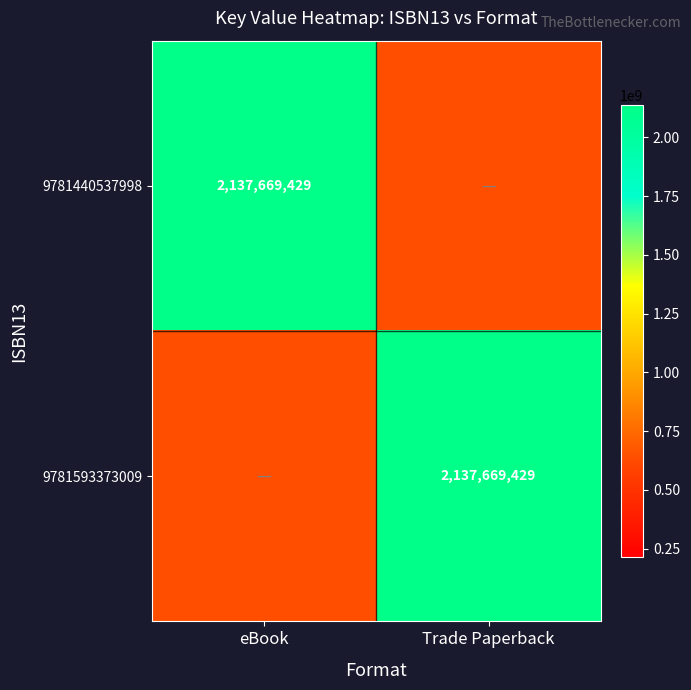

Between eBook and Trade Paperback, which is larger?

eBook